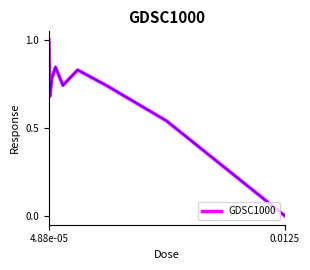

What is the difference between the maximum and minimum values?

1.0